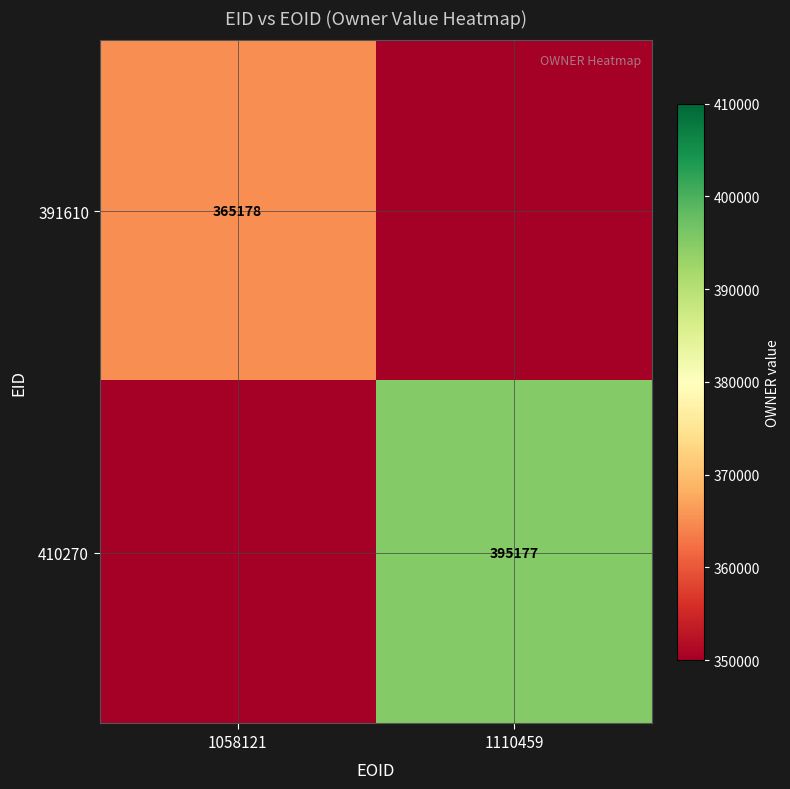

Is the value of 410270 at 1110459 greater than the value of 391610 at 1058121?

Yes